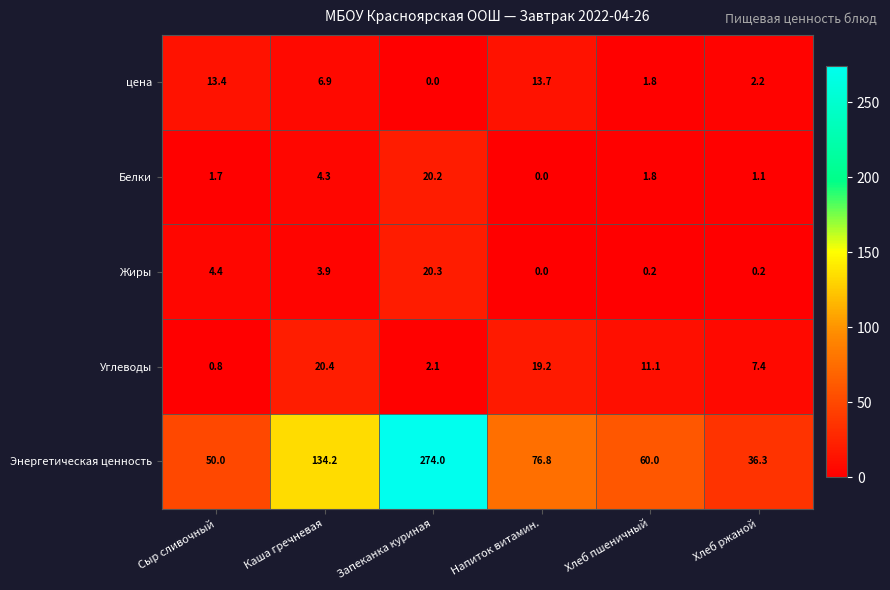

What is the difference between the цена values at Хлеб пшеничный and Каша гречневая?

5.1